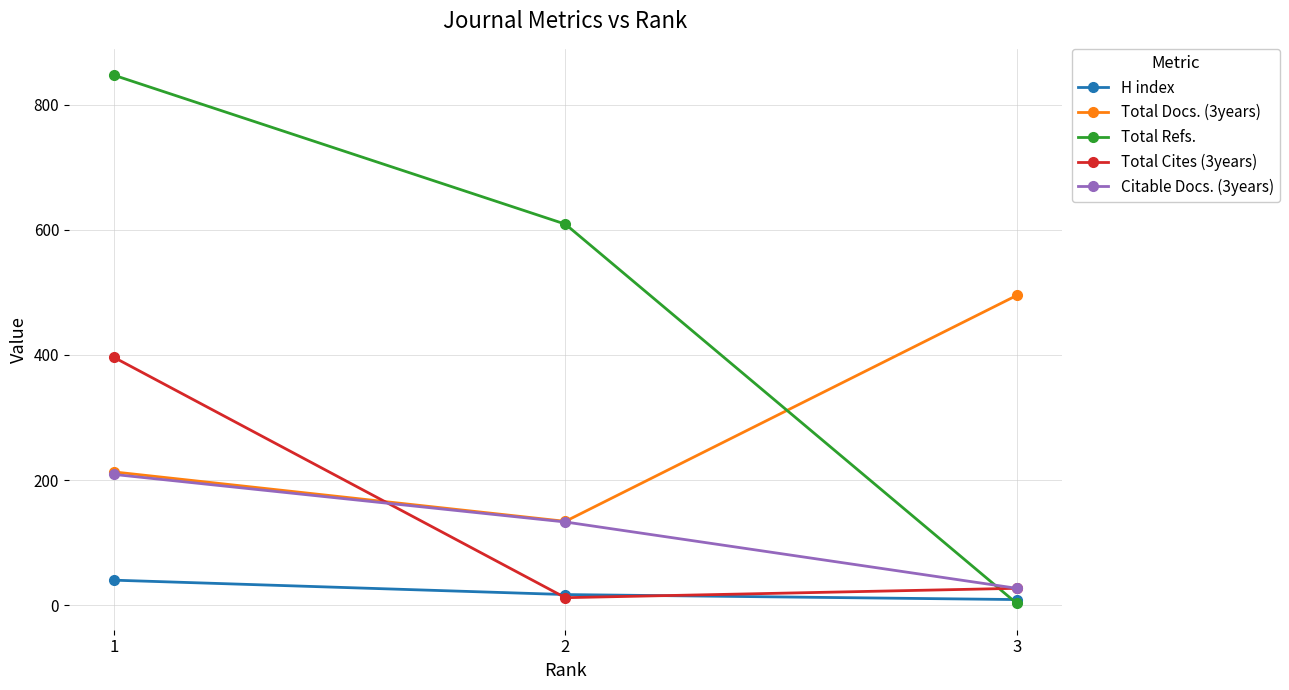

Rank the categories by H index value from highest to lowest.

1, 2, 3